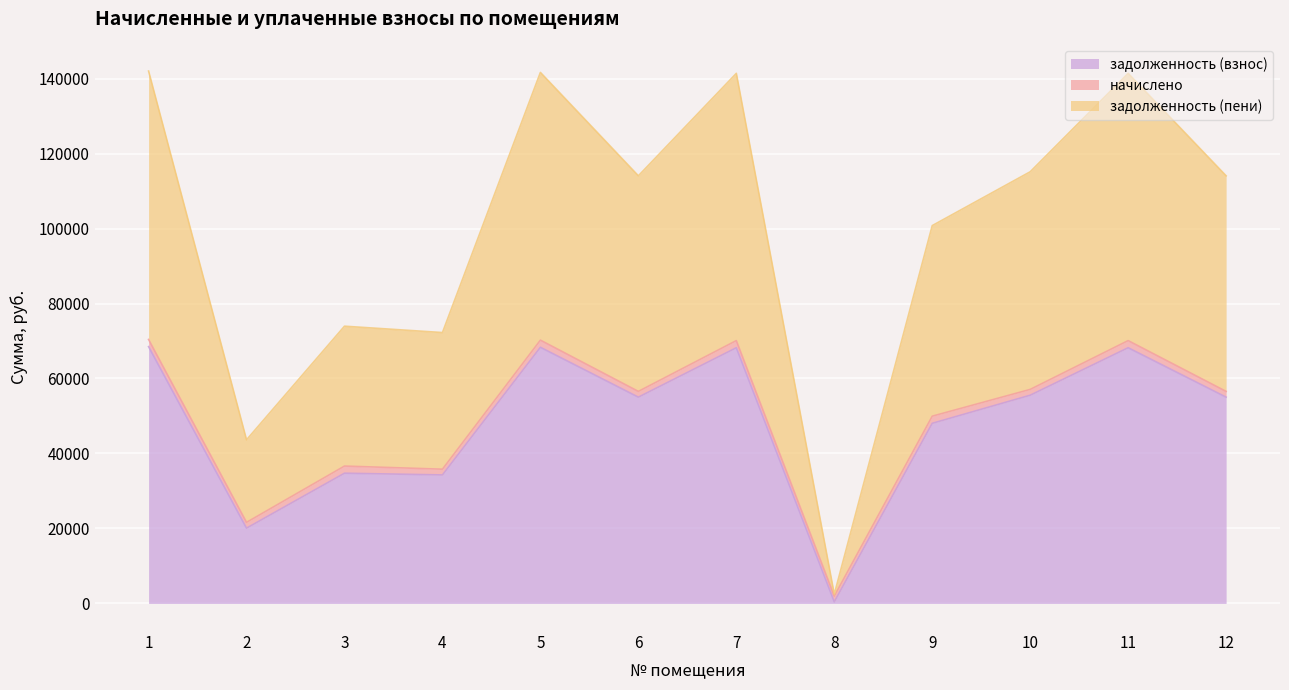

True or false: задолженность (пени) and задолженность (взнос) intersect in this chart.

False